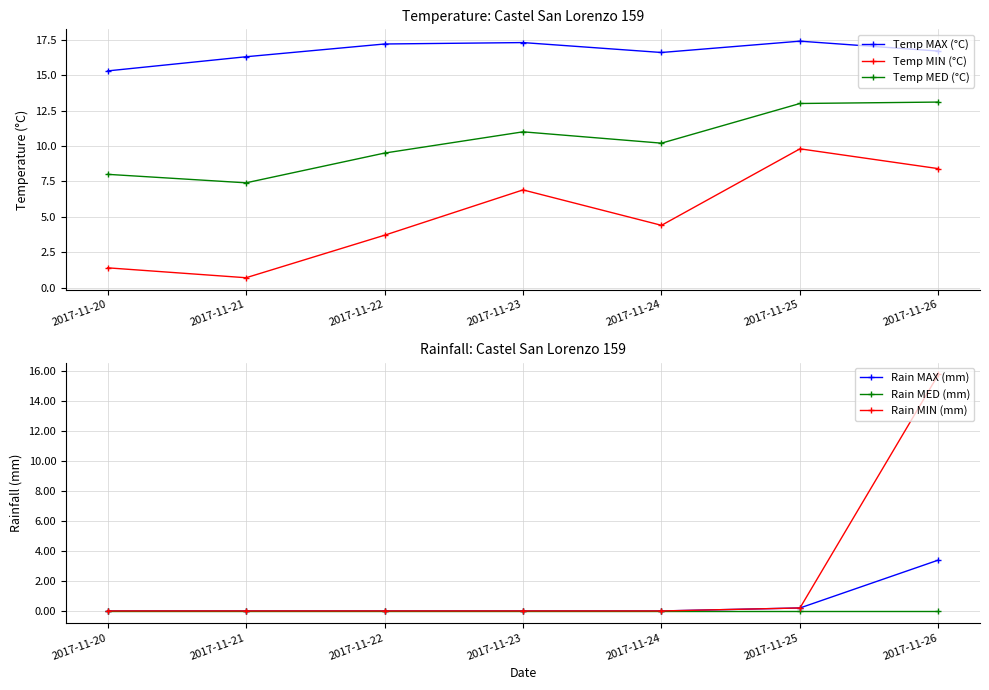

Reading left to right, list all the values displayed in this chart.

Temp MAX (°C): 2017-11-20=15.3	2017-11-21=16.3	2017-11-22=17.2	2017-11-23=17.3	2017-11-24=16.6	2017-11-25=17.4	2017-11-26=16.7
Temp MIN (°C): 2017-11-20=1.4	2017-11-21=0.7	2017-11-22=3.7	2017-11-23=6.9	2017-11-24=4.4	2017-11-25=9.8	2017-11-26=8.4
Temp MED (°C): 2017-11-20=8.0	2017-11-21=7.4	2017-11-22=9.5	2017-11-23=11.0	2017-11-24=10.2	2017-11-25=13.0	2017-11-26=13.1
Rain MAX (mm): 2017-11-20=0.0	2017-11-21=0.0	2017-11-22=0.0	2017-11-23=0.0	2017-11-24=0.0	2017-11-25=0.2	2017-11-26=3.4
Rain MED (mm): 2017-11-20=0.0	2017-11-21=0.0	2017-11-22=0.0	2017-11-23=0.0	2017-11-24=0.0	2017-11-25=0.0	2017-11-26=0.0
Rain MIN (mm): 2017-11-20=0.0	2017-11-21=0.0	2017-11-22=0.0	2017-11-23=0.0	2017-11-24=0.0	2017-11-25=0.2	2017-11-26=15.8